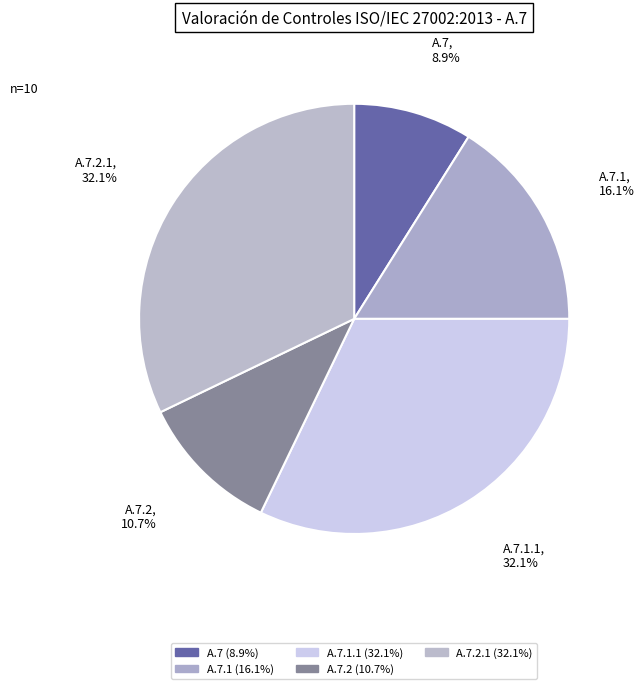

Approximately how many times larger is the value at A.7 compared to A.7.2?

0.8